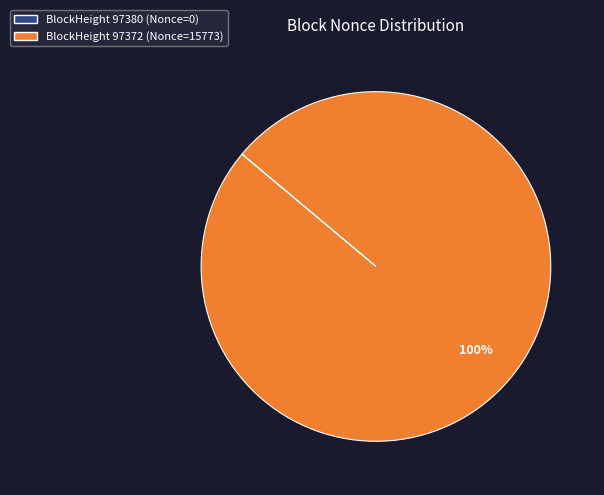

Does any single category account for the majority?

Yes